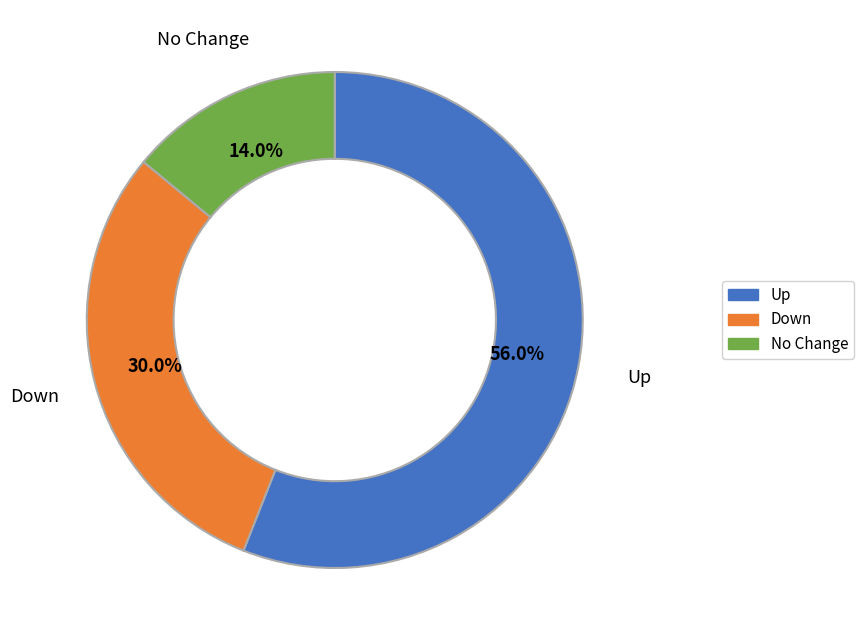

Rank the categories by value from highest to lowest.

Up, Down, No Change